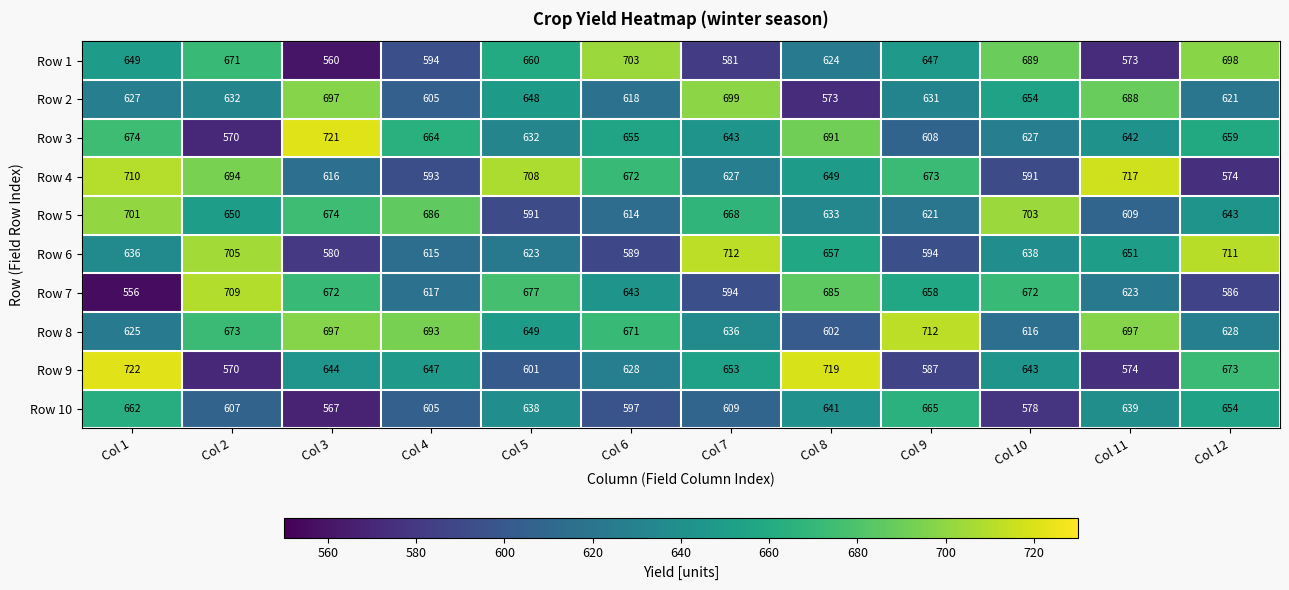

Which series has the largest total across all categories?

Row 8